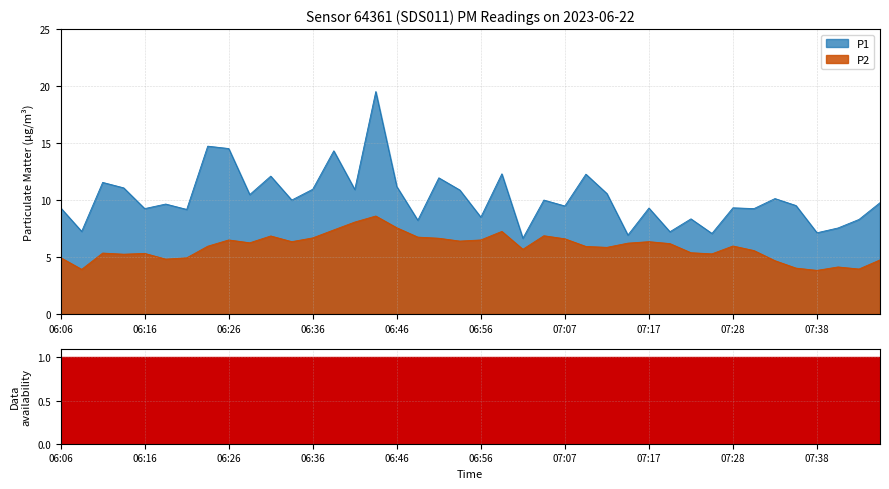

What is the sum of all P1 values?

406.7